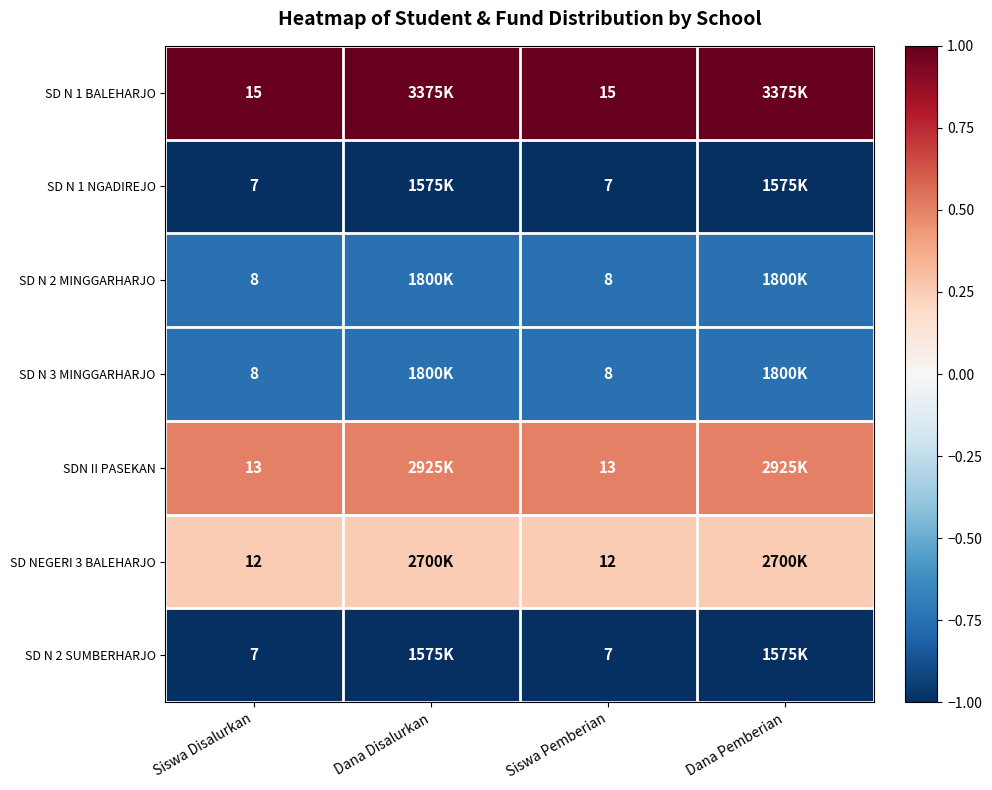

At Siswa Disalurkan, list the series in order from largest to smallest.

SD N 1 BALEHARJO, SDN II PASEKAN, SD NEGERI 3 BALEHARJO, SD N 2 MINGGARHARJO, SD N 3 MINGGARHARJO, SD N 1 NGADIREJO, SD N 2 SUMBERHARJO